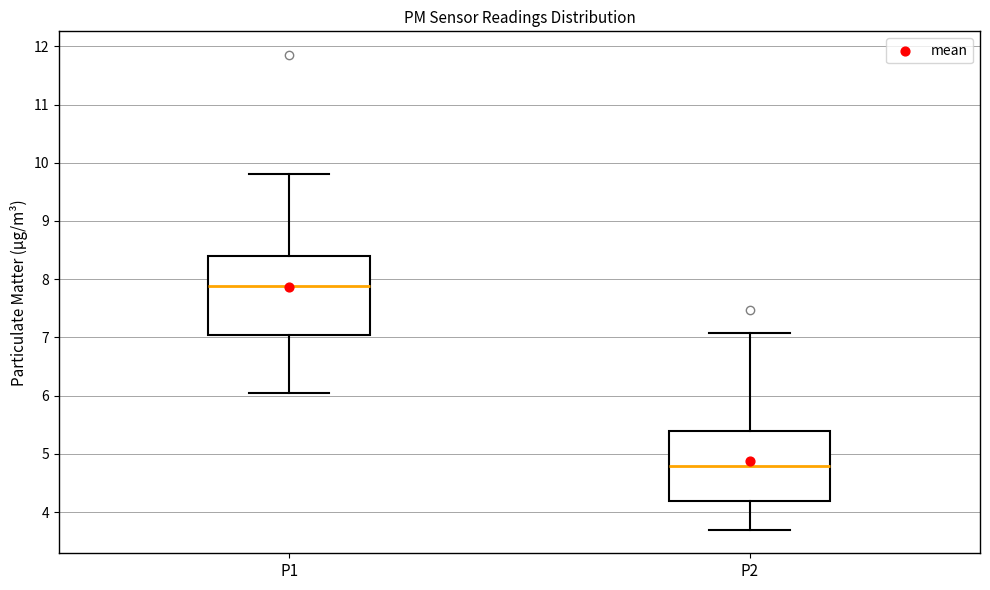

Reading left to right, read every box against the y-axis: the position of its median line, the range the box covers, and the ends of its whiskers. The values are not printed on the chart, so give them approximately, as read against the axis.

P1: median 7.9, box 7.0 to 8.4, whiskers 6.1 to 9.8
P2: median 4.8, box 4.2 to 5.4, whiskers 3.7 to 7.1